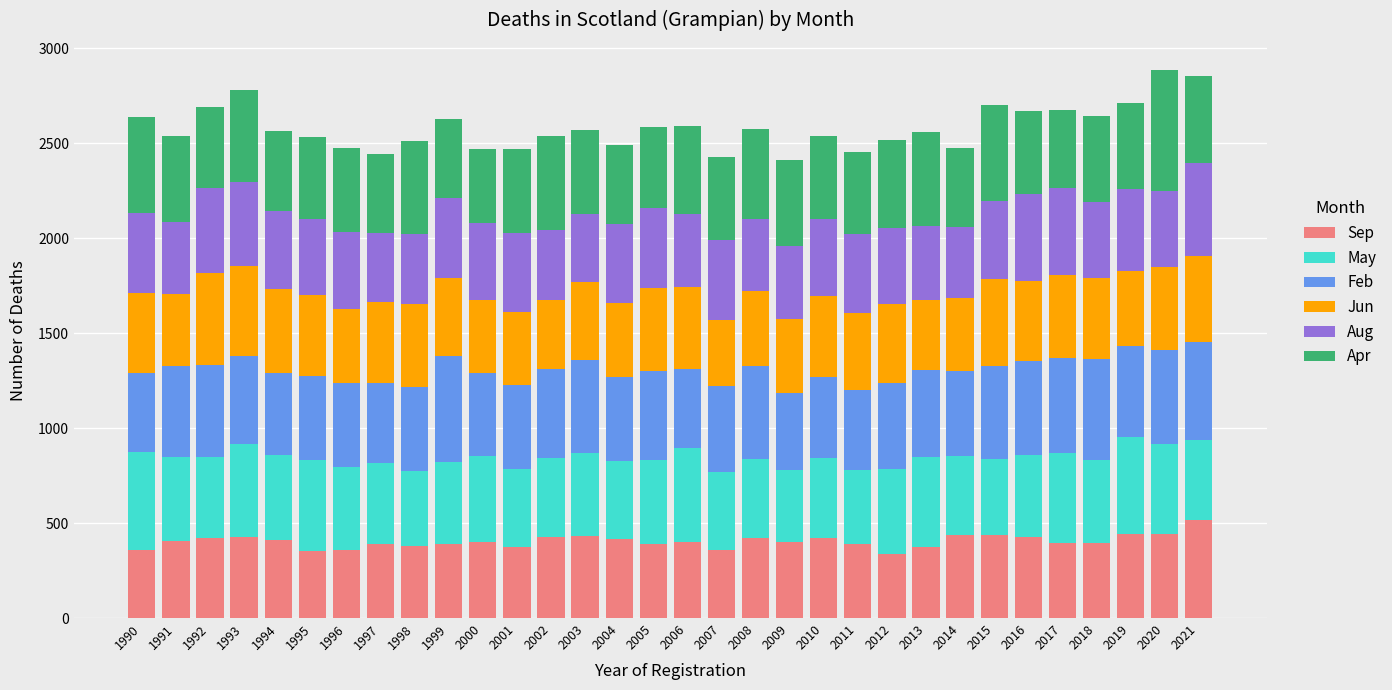

What is the approximate value of Sep at 2004?

415